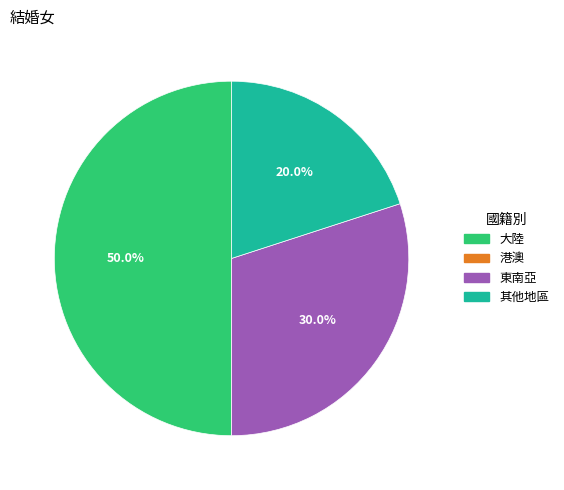

Between 東南亞 and 其他地區, which is larger?

東南亞